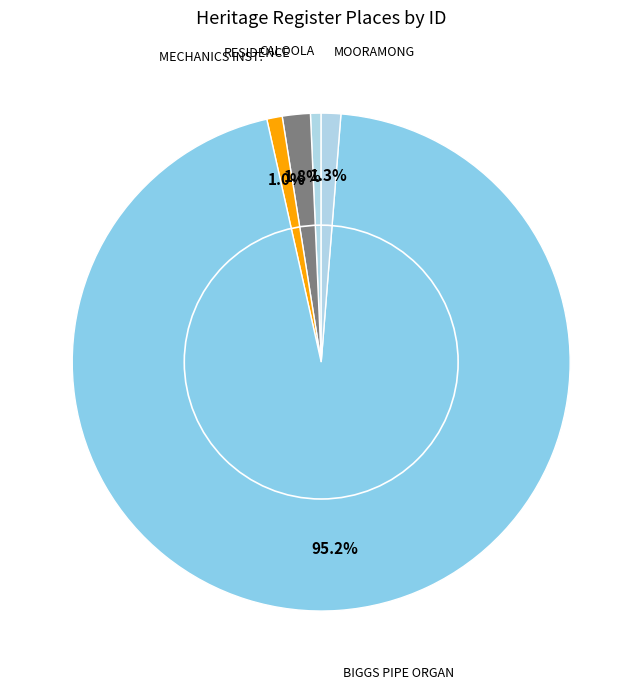

The MOORAMONG slice represents 11% of the pie. True or false?

False